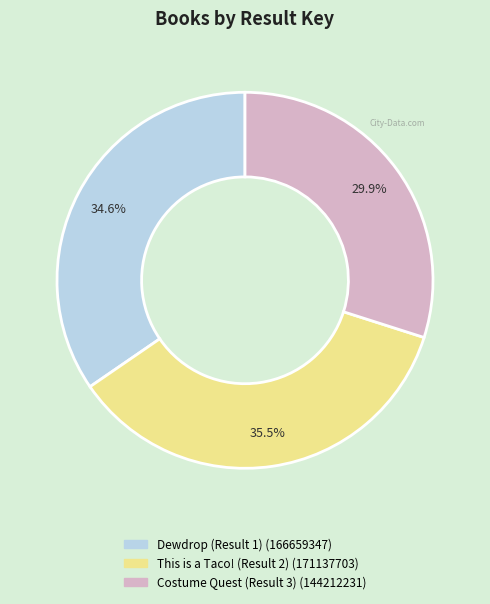

Which has a higher value, Dewdrop (Result 1) or Costume Quest (Result 3)?

Dewdrop (Result 1)